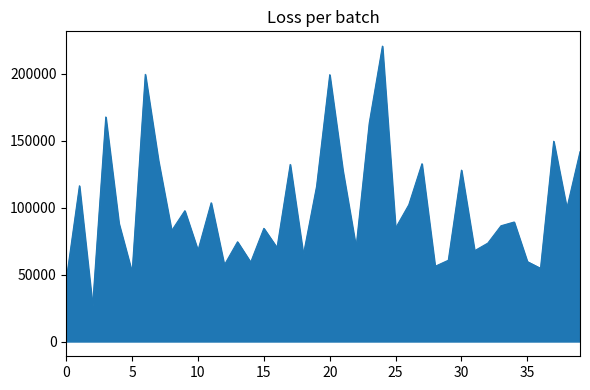

What is the minimum value shown in the chart?

26730.0